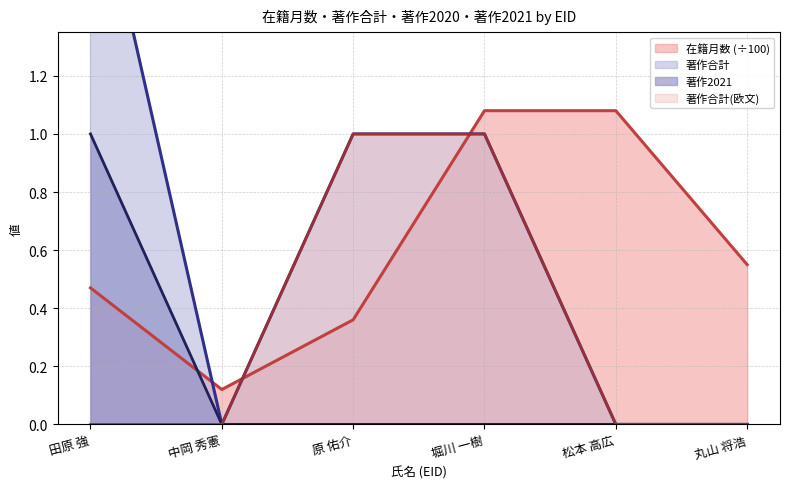

How many times do 著作2021 and 在籍月数 (÷100) cross each other?

1